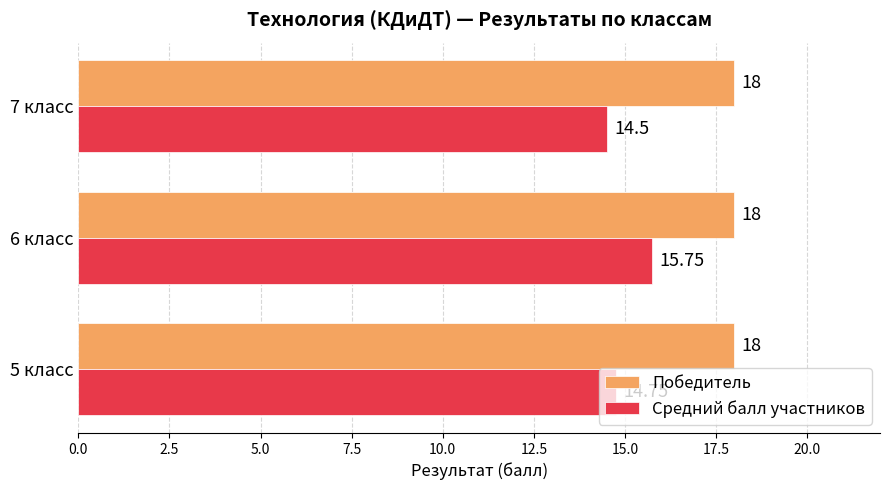

What is the average value of the Победитель series?

18.0